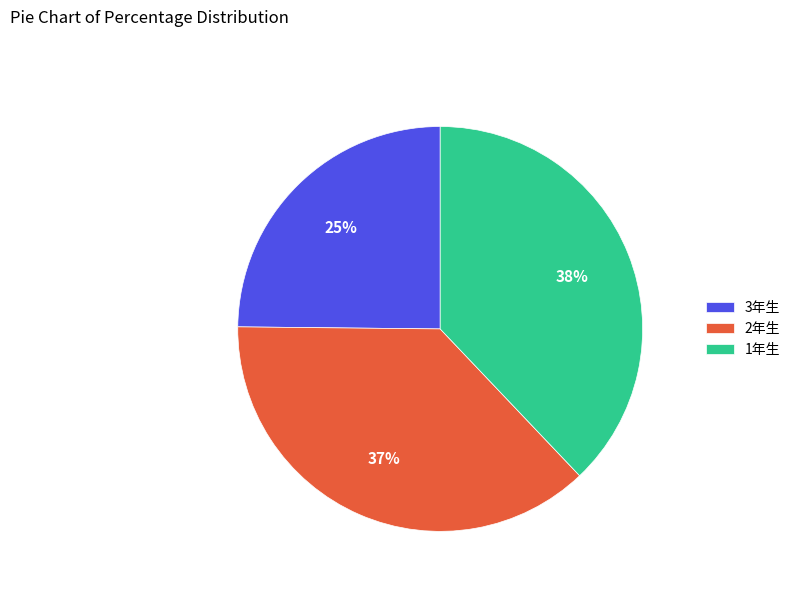

How many segments does this pie chart have?

3